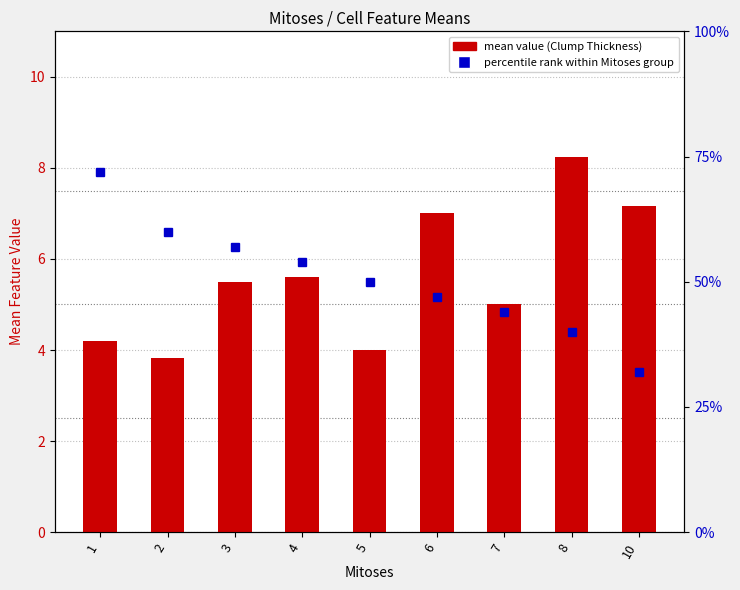

Reading right to left, what are all the values shown in this chart?

Clump Thickness: 10=7.2	8=8.2	7=5.0	6=7.0	5=4.0	4=5.6	3=5.5	2=3.8	1=4.2
percentile rank within Mitoses group: 10=32.0	8=40.0	7=44.0	6=47.0	5=50.0	4=54.0	3=57.0	2=60.0	1=72.0